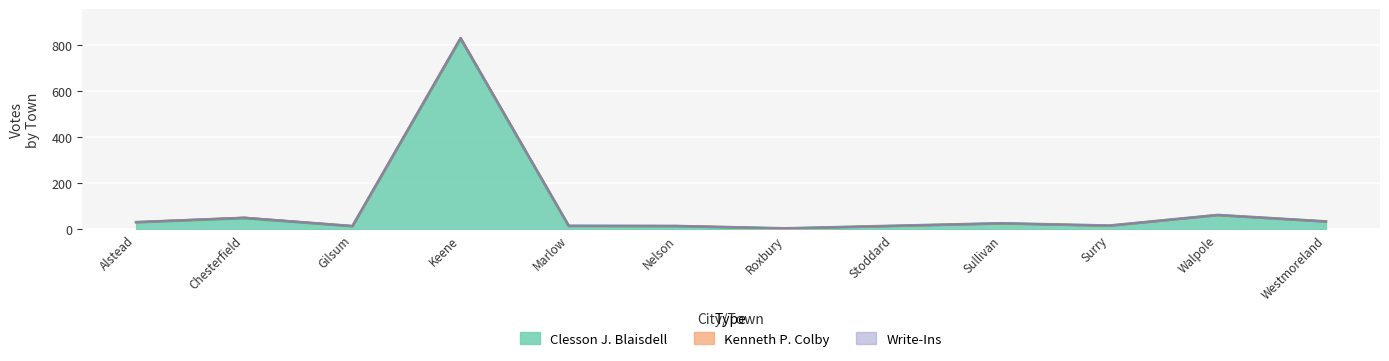

Count the Kenneth P. Colby values in the range 0 to 1.

10